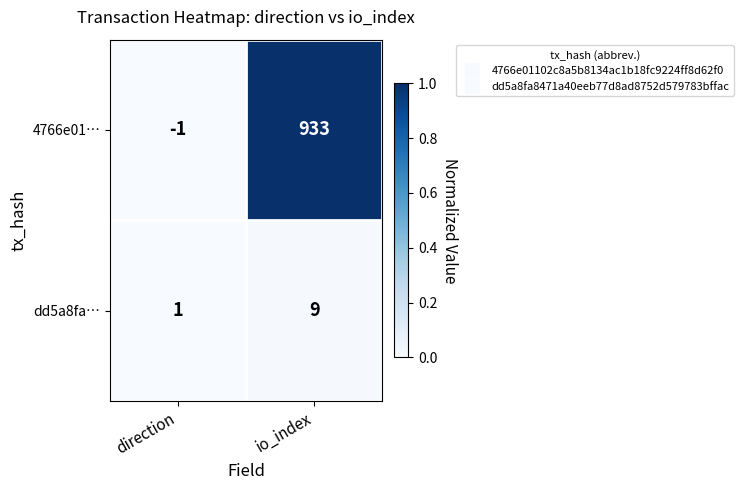

Which series has the largest total across all categories?

4766e01…